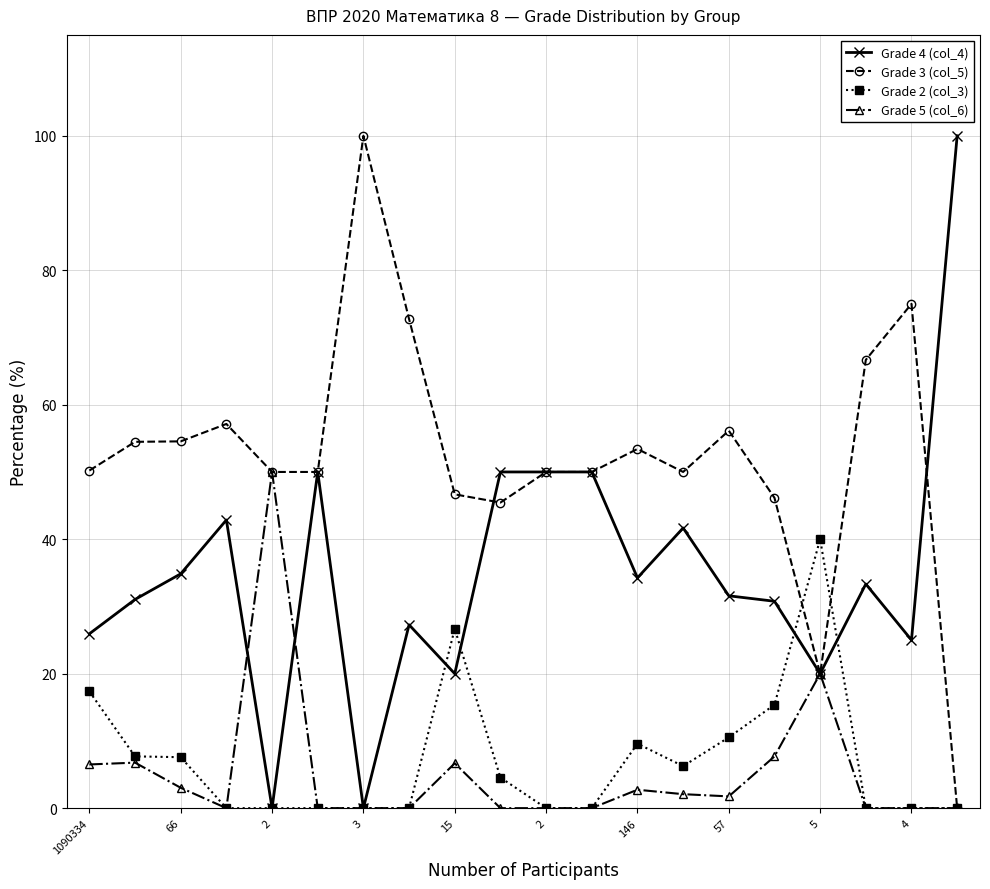

What is the value of the Grade 3 (col_5) point at the 5th from the left?

50.0